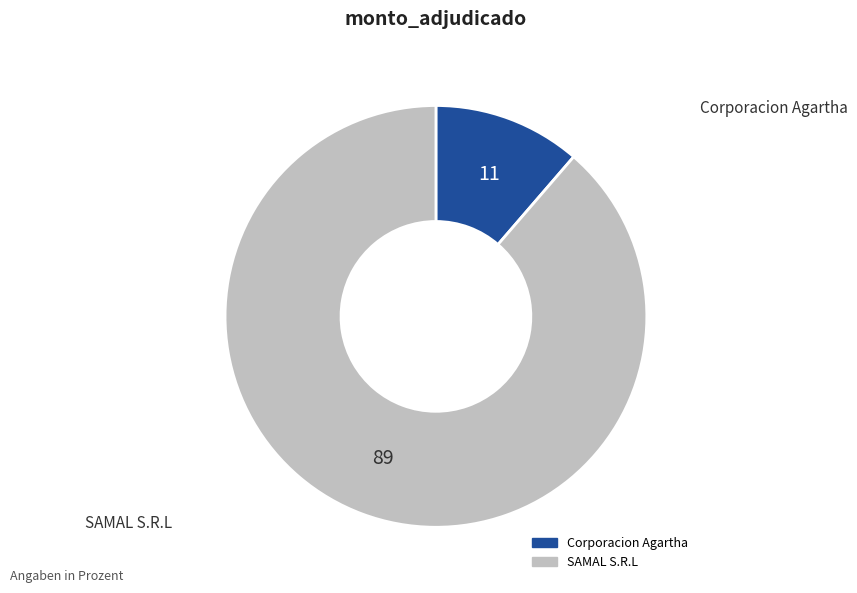

Is there any slice that represents more than half of the pie?

Yes